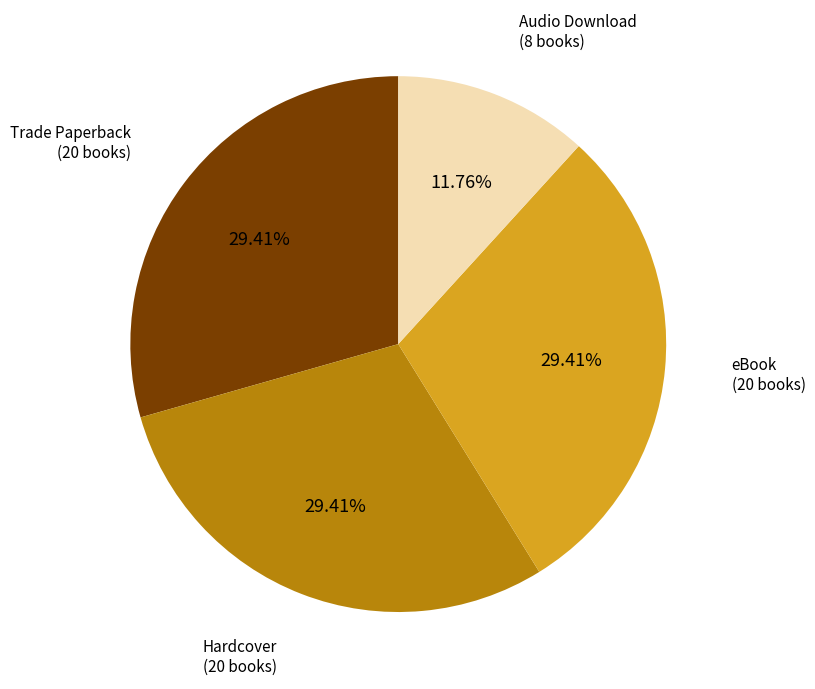

Does any single category account for the majority?

No